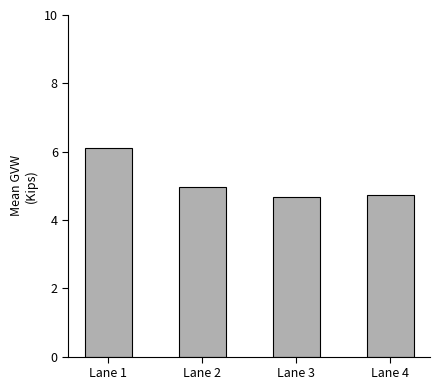

The value at Lane 3 is 7.4. True or false?

False